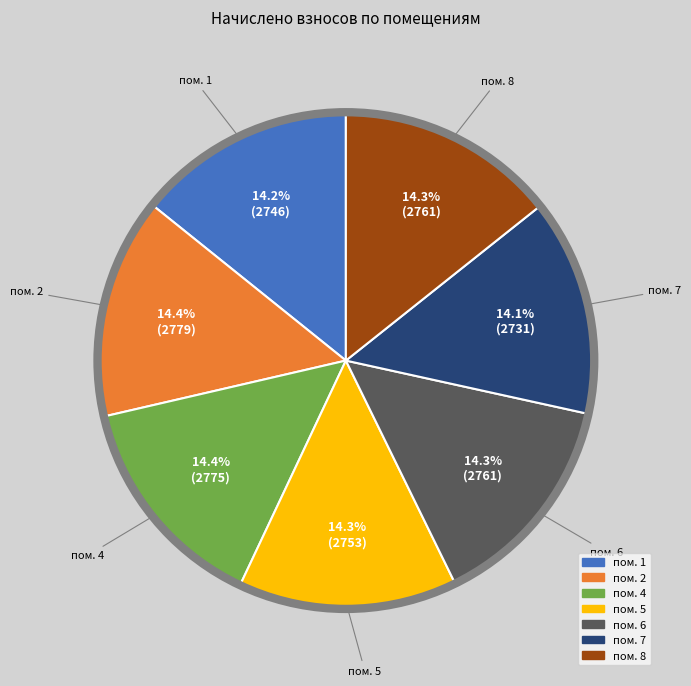

Is there any slice that represents more than half of the pie?

No